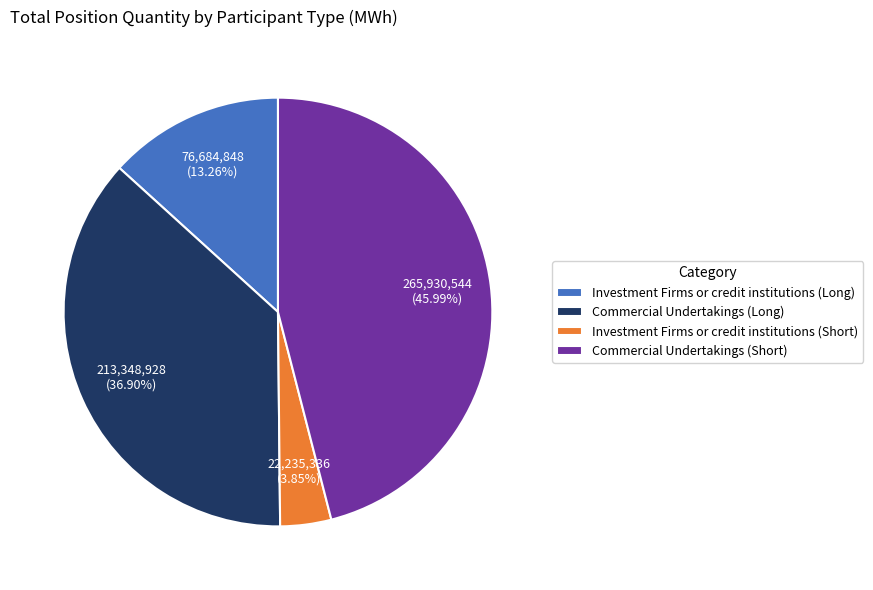

How many segments does this pie chart have?

4